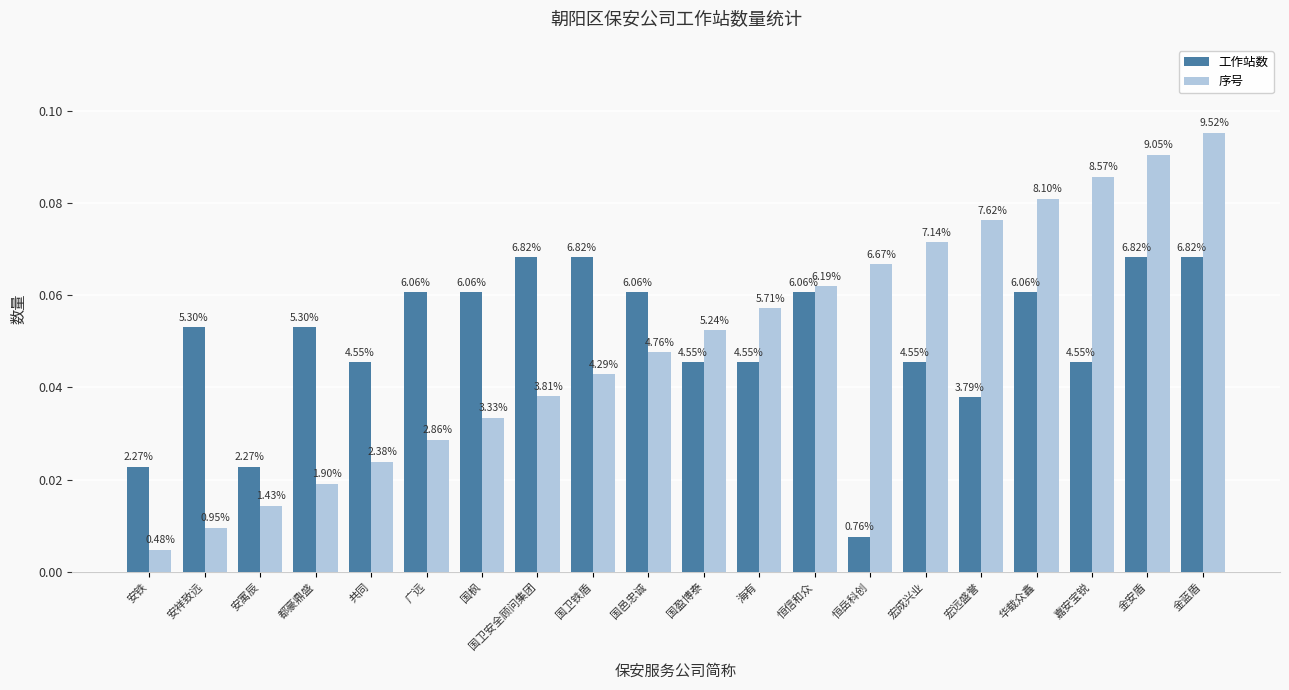

What is the label of the 18th bar from the right?

安寓辰